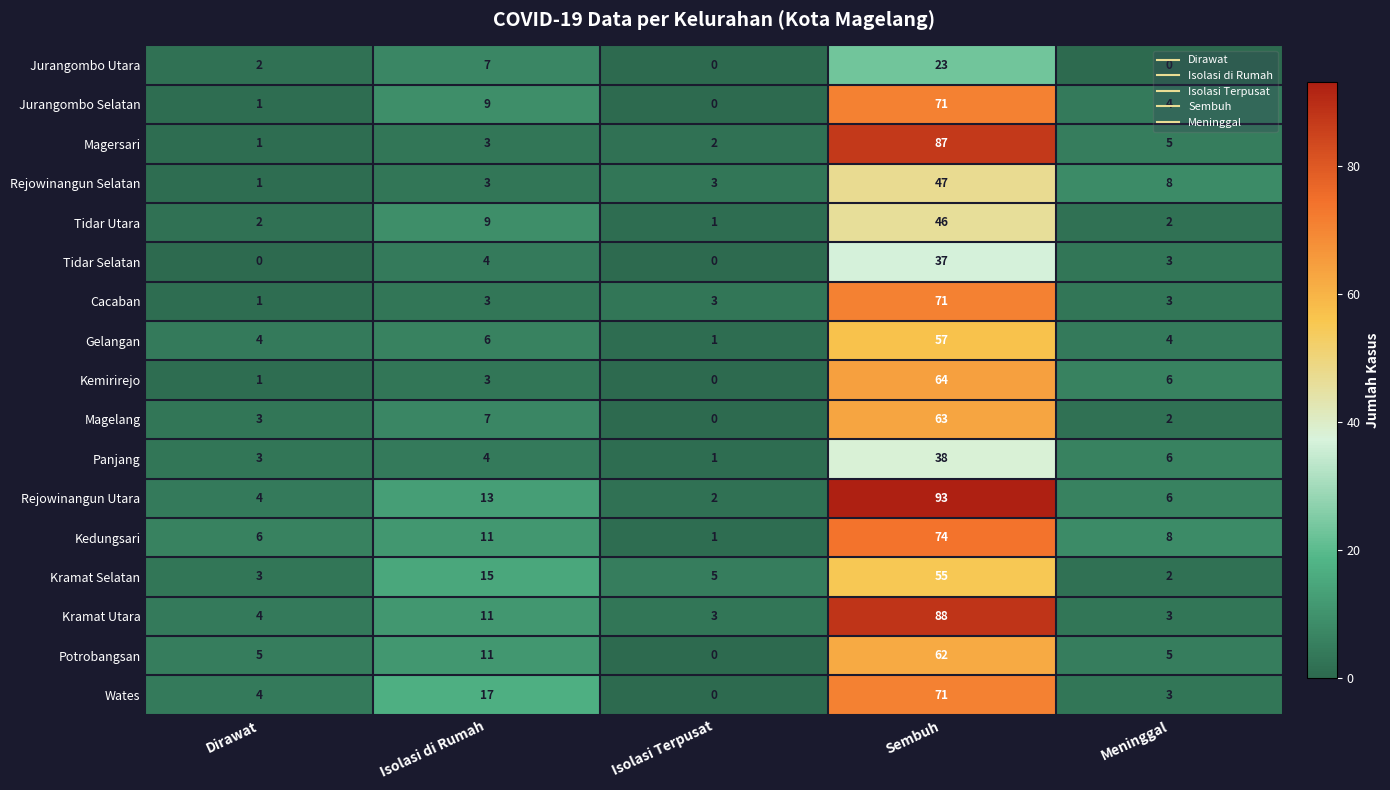

Read the Potrobangsan value at Isolasi di Rumah, to the nearest 10.

10